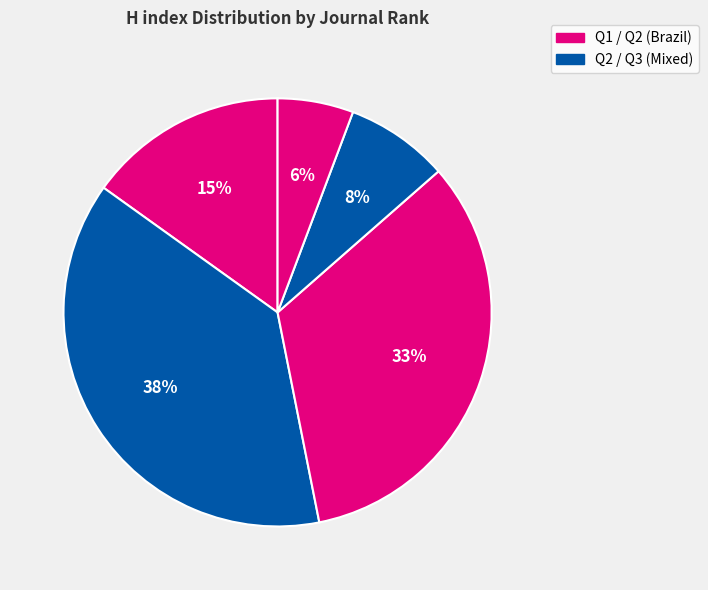

To the nearest percent, what is the average slice percentage?

20%